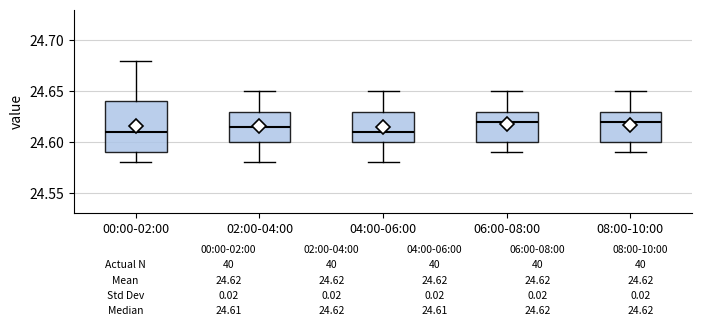

Comparing the boxes themselves (not the whiskers), which one is the tallest?

00:00-02:00